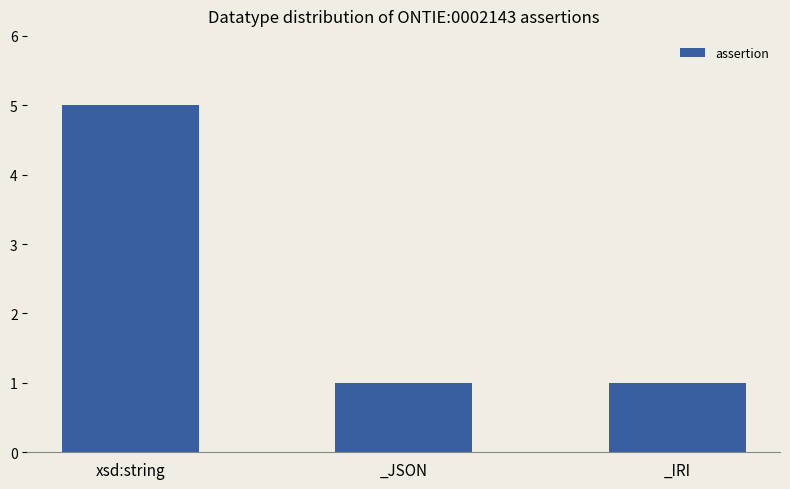

What is the minimum value shown in the chart?

1